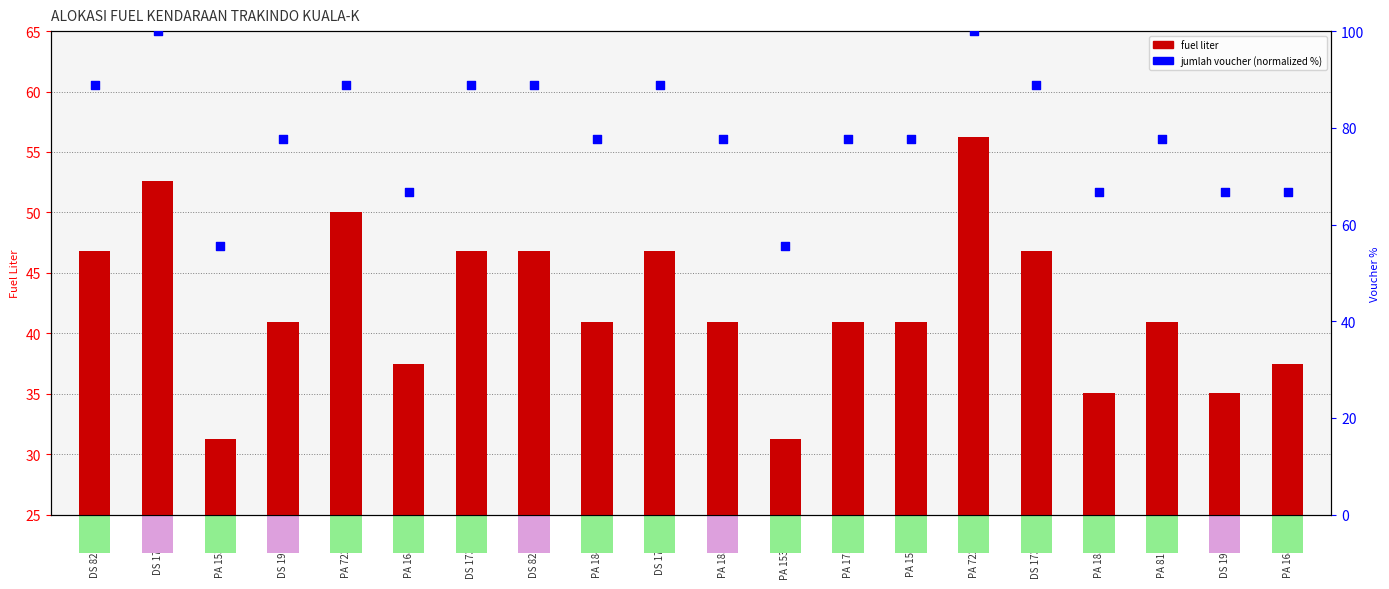

Which series contains the highest Y value?

jumlah voucher (normalized %)